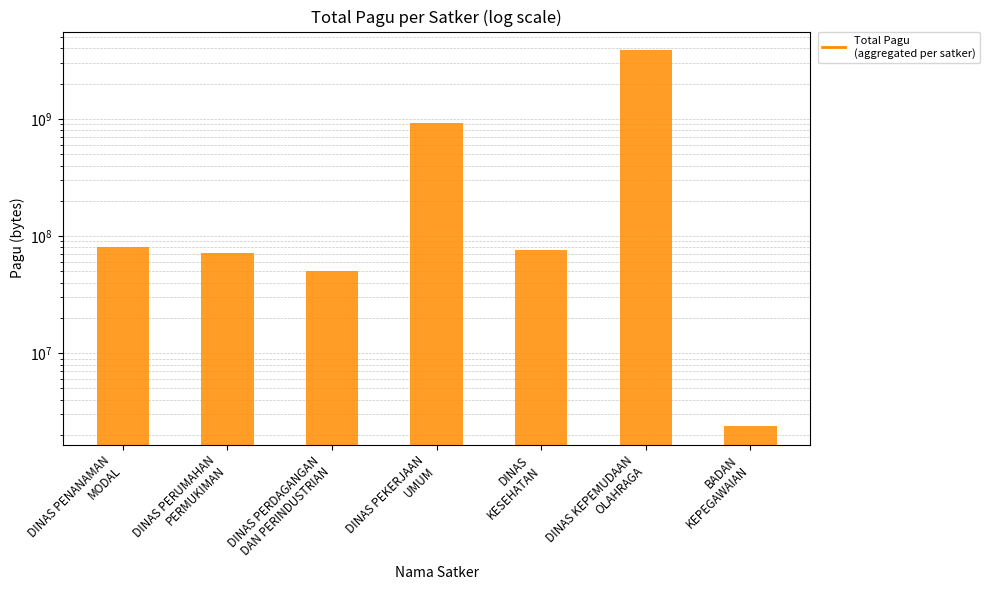

List the labels in order of value, largest first.

DINAS KEPEMUDAAN
OLAHRAGA, DINAS PEKERJAAN
UMUM, DINAS PENANAMAN
MODAL, DINAS
KESEHATAN, DINAS PERUMAHAN
PERMUKIMAN, DINAS PERDAGANGAN
DAN PERINDUSTRIAN, BADAN
KEPEGAWAIAN